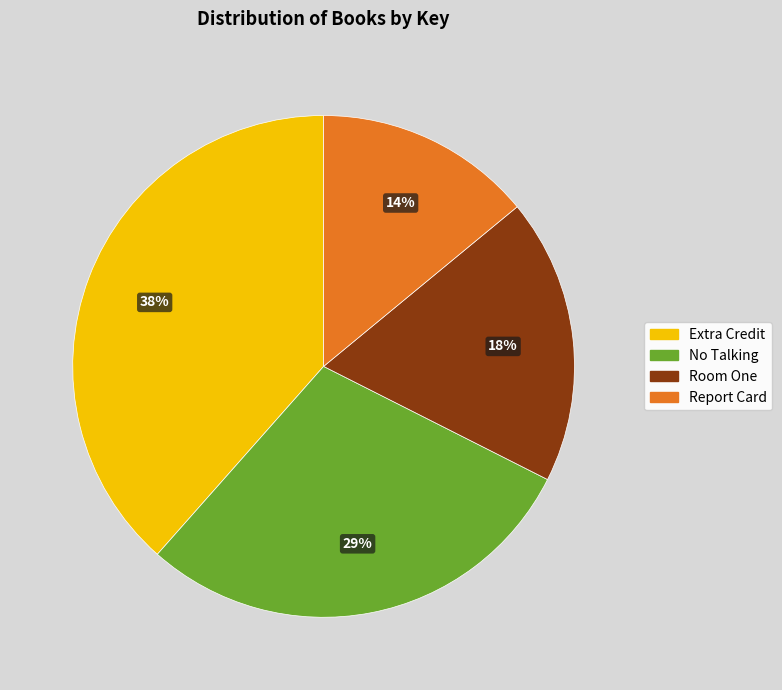

Does Room One represent more than half of the total?

No